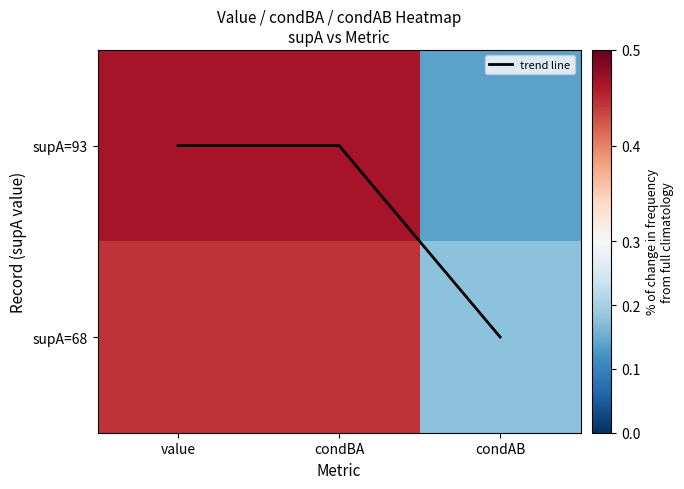

How many supA=68 values are between 0 and 1?

3